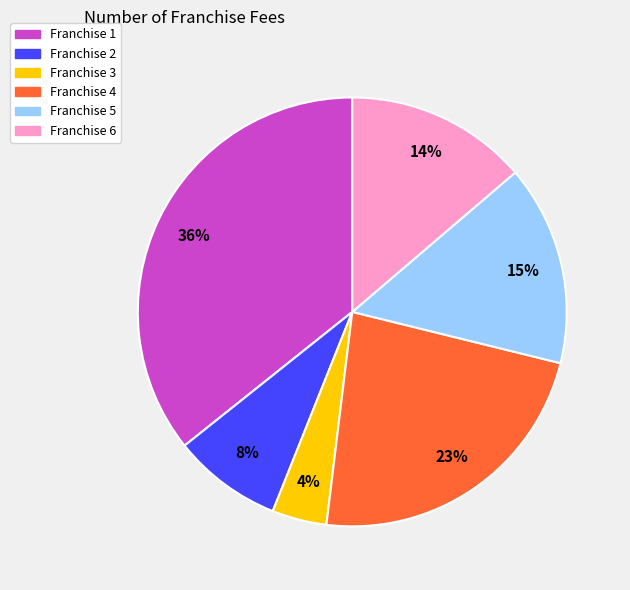

Is there any slice that represents more than half of the pie?

No